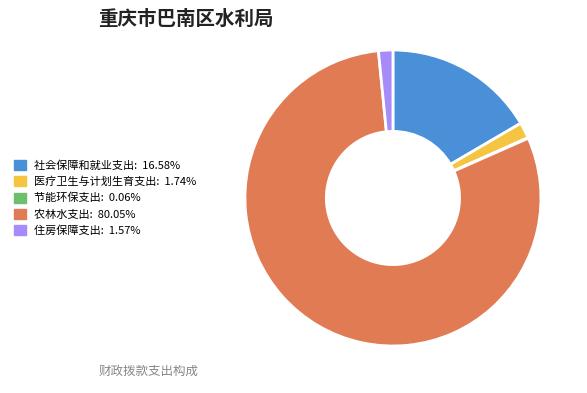

Approximately how many times larger is the value at 农林水支出 compared to 住房保障支出?

51.1